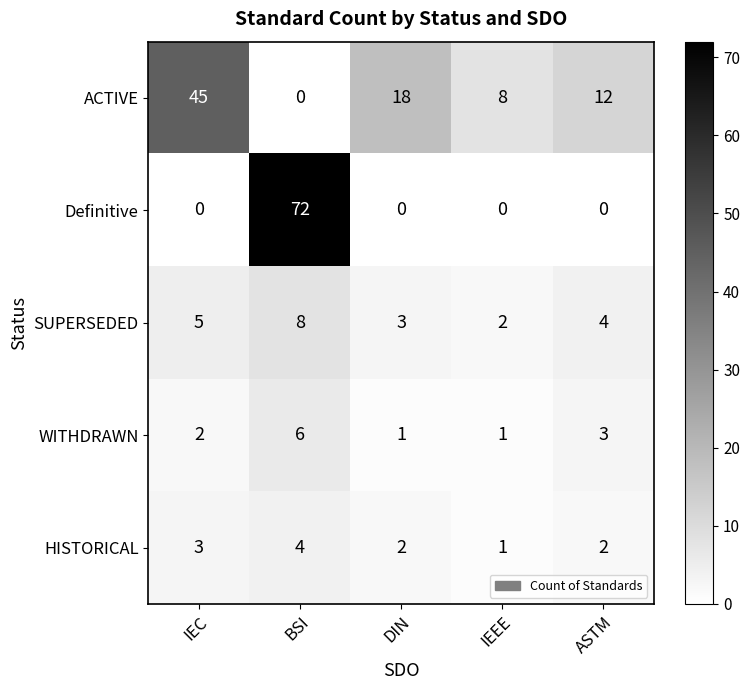

Reading right to left, what are all the values shown in this chart?

ACTIVE: 12	8	18	0	45
Definitive: 0	0	0	72	0
SUPERSEDED: 4	2	3	8	5
WITHDRAWN: 3	1	1	6	2
HISTORICAL: 2	1	2	4	3